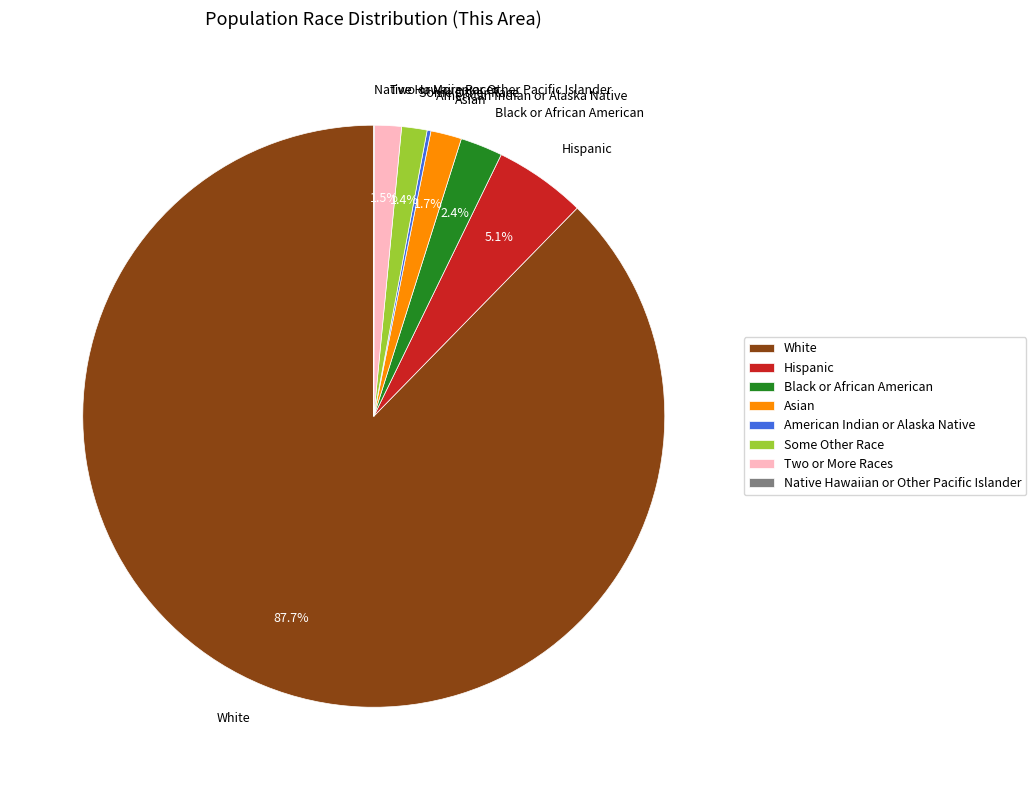

What is the ratio of the value at Some Other Race to the value at Hispanic?

0.3